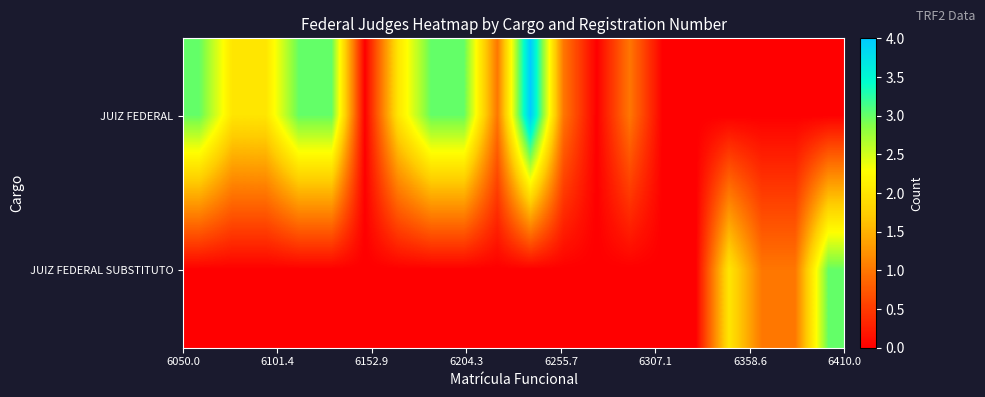

Reading left to right, extract all data points from this chart.

JUIZ FEDERAL: 3	2	2	3	3	0	2	3	3	1	4	1	0	1	0	0	0	0	0	0
JUIZ FEDERAL SUBSTITUTO: 0	0	0	0	0	0	0	0	0	0	0	0	0	0	0	0	2	1	1	3